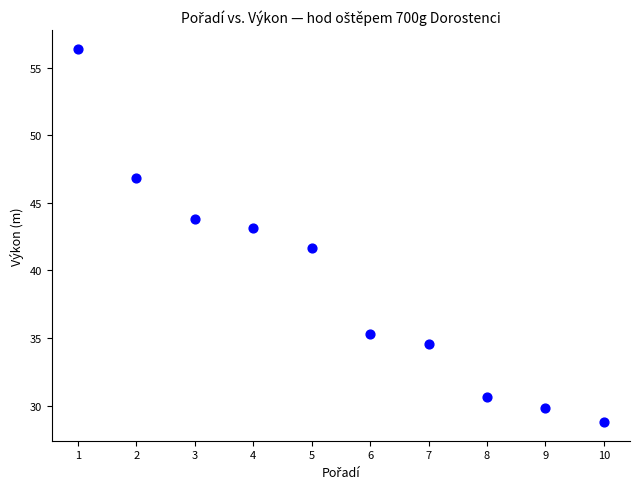

What Y value in the scatter plot is closest to 42?

41.7